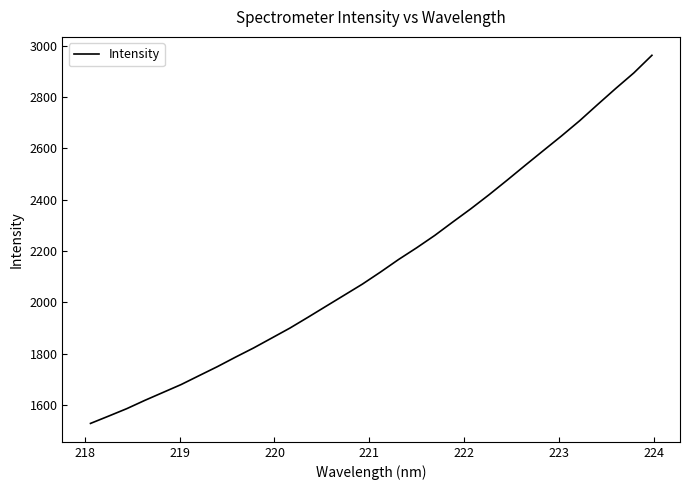

What is the greatest value displayed?

2963.2